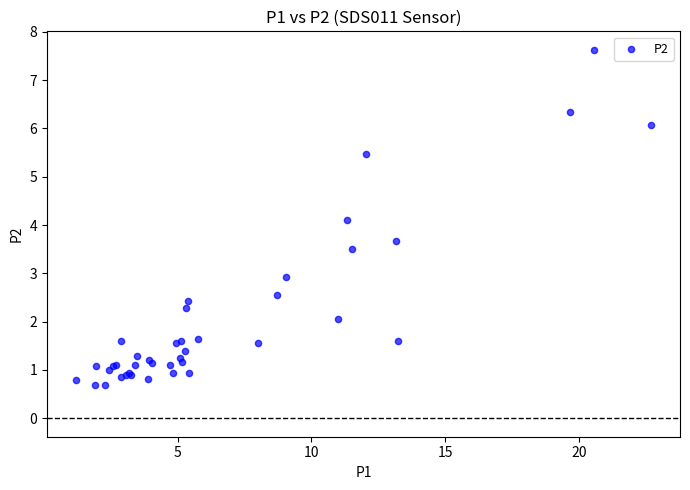

What Y value in the scatter plot is closest to 4?

4.1